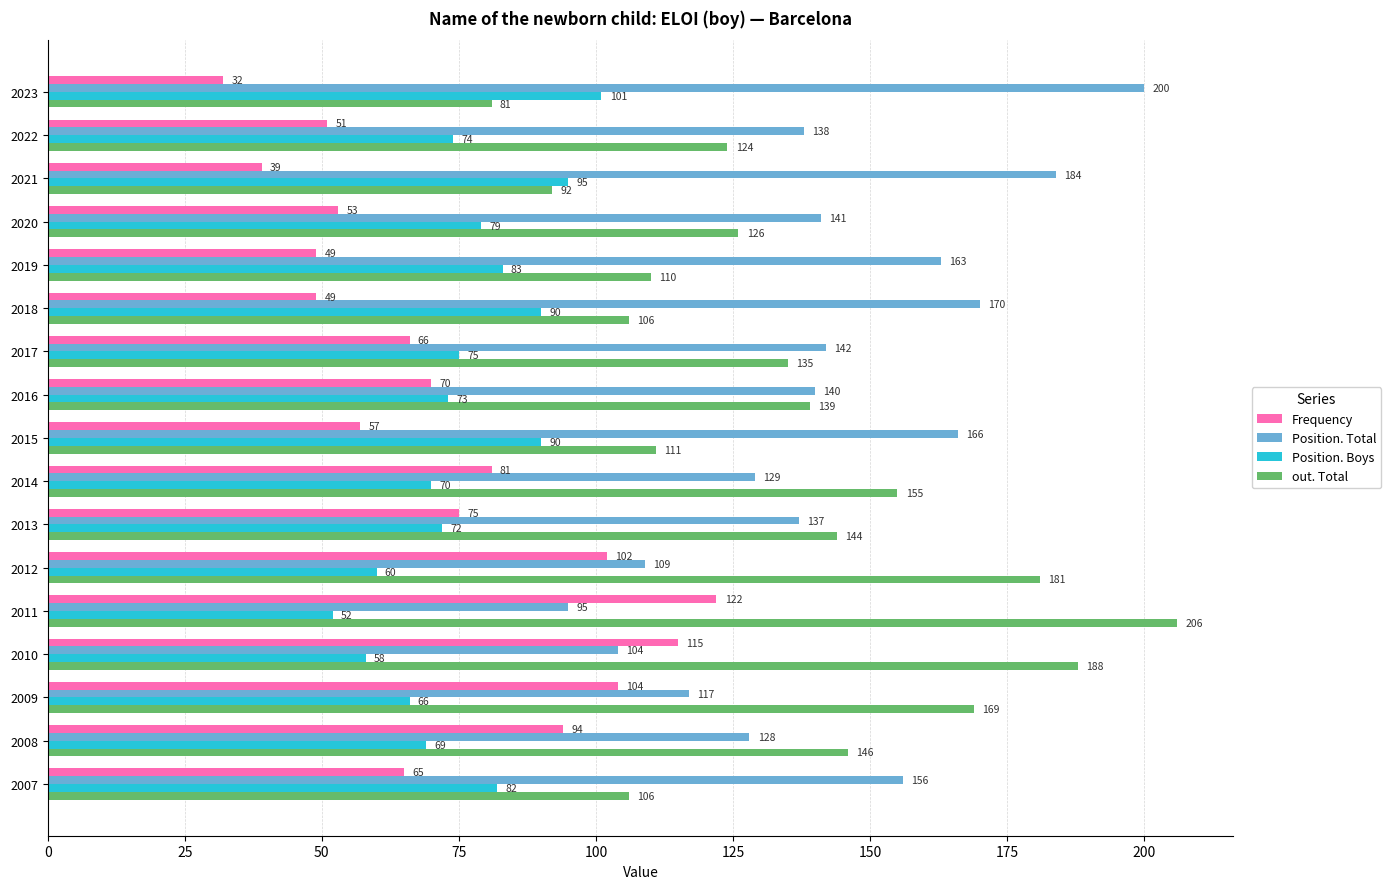

Is it true that Position. Boys equals 101 at 2023?

True